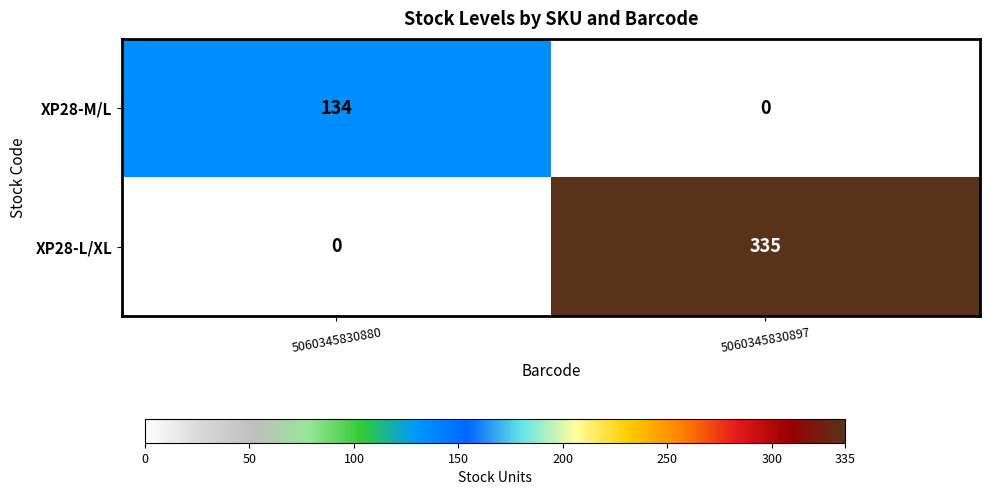

Is it true that XP28-L/XL equals 468 at 5060345830897?

False